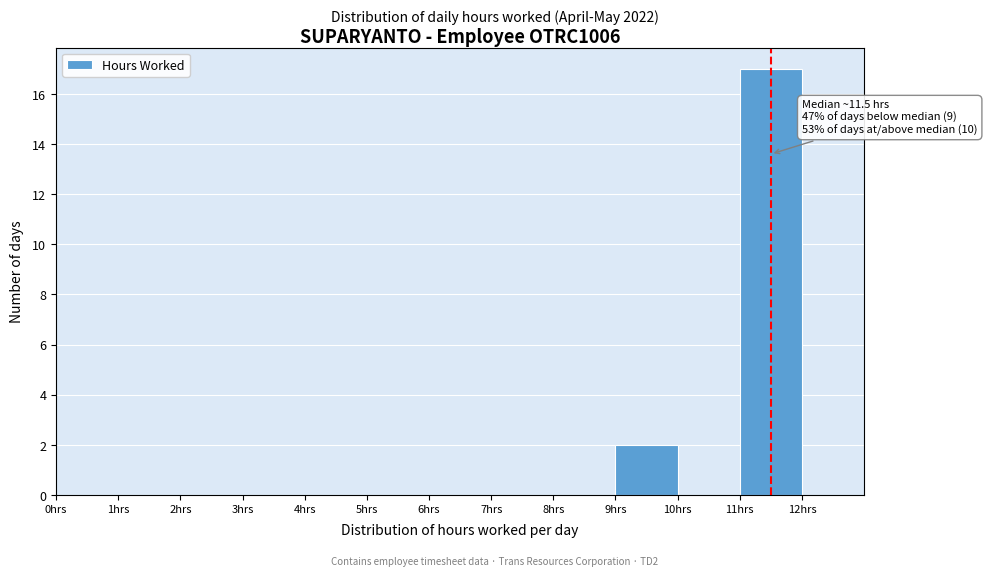

Which range on the x-axis has the tallest bar?

11 to 12